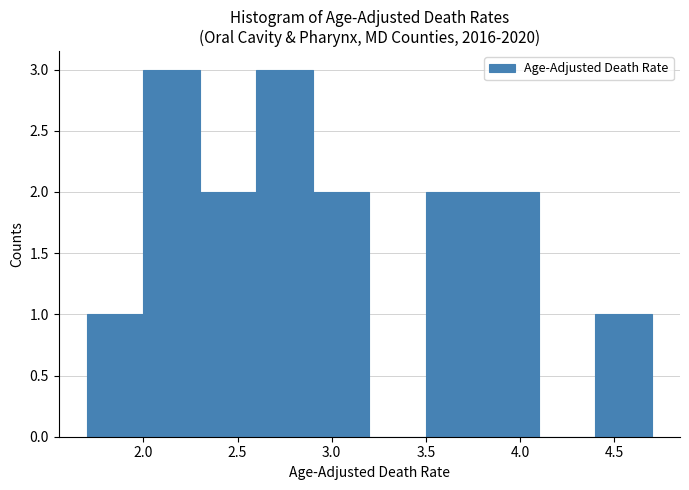

Reading left to right, list every bar in this chart as the range it spans on the x-axis followed by its height. The values are not printed on the chart, so give them approximately, as read against the axis.

1.7 to 2.0: 1
2.0 to 2.3: 3
2.3 to 2.6: 2
2.6 to 2.9: 3
2.9 to 3.2: 2
3.2 to 3.5: 0
3.5 to 3.8: 2
3.8 to 4.1: 2
4.1 to 4.4: 0
4.4 to 4.7: 1